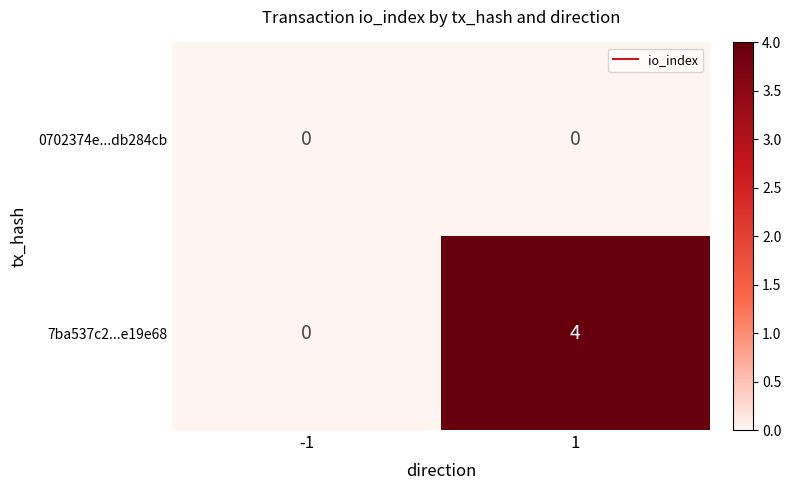

At 1, list the series in order from smallest to largest.

0702374e...db284cb, 7ba537c2...e19e68